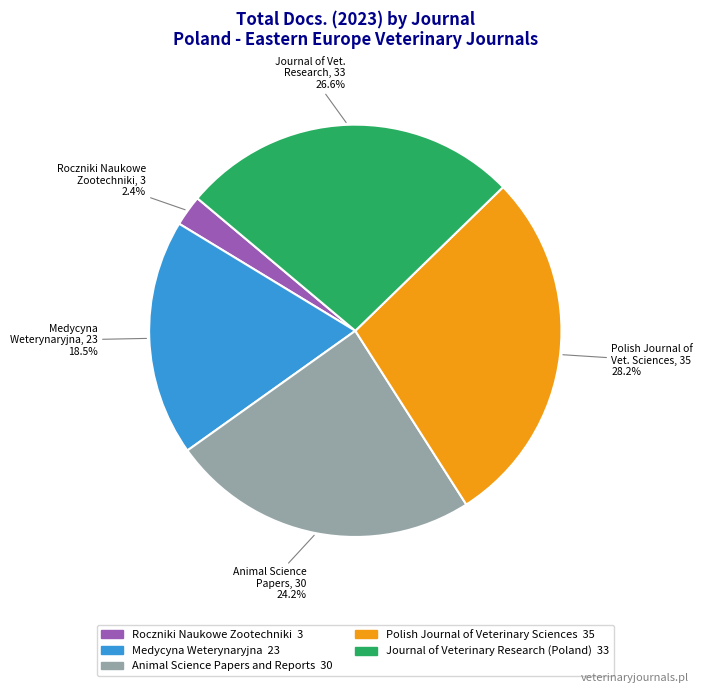

To the nearest percent, what percentage of the pie is Roczniki Naukowe Zootechniki?

2%